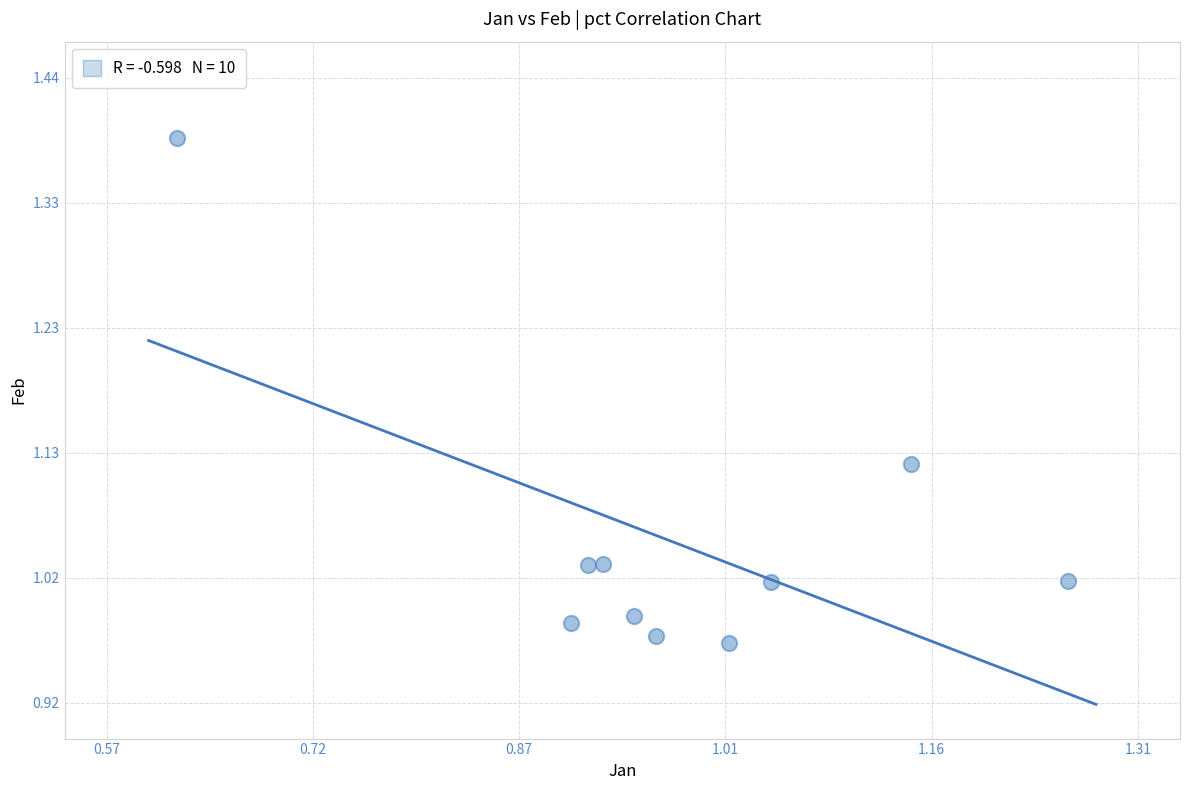

What is the range of X values (max minus min)?

0.6